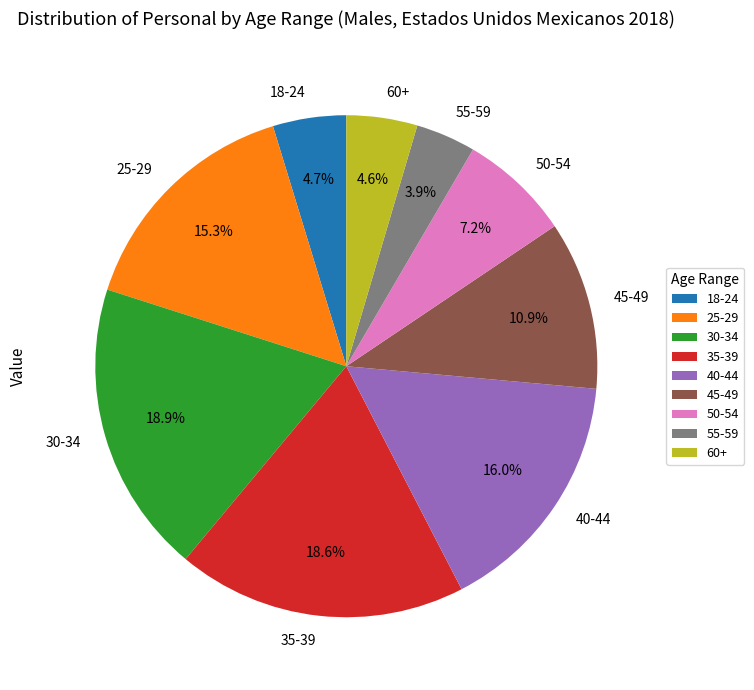

How many segments does this pie chart have?

9